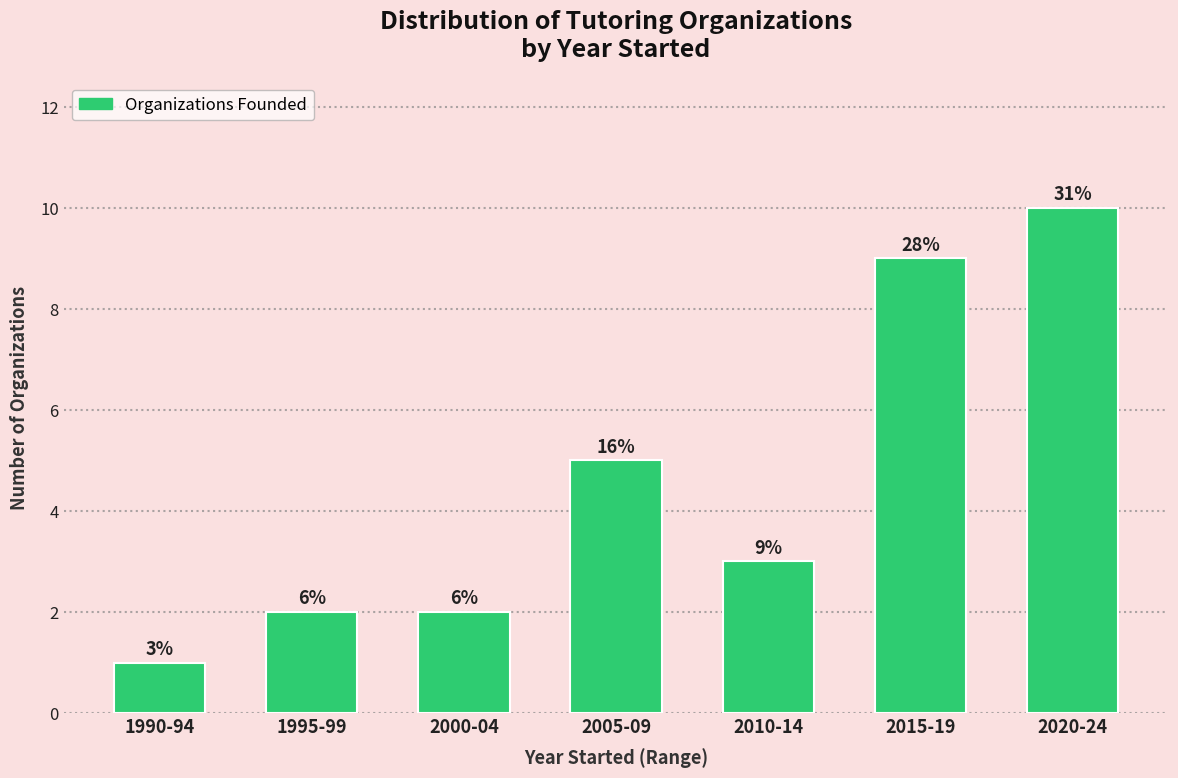

Does the chart contain any negative values?

No